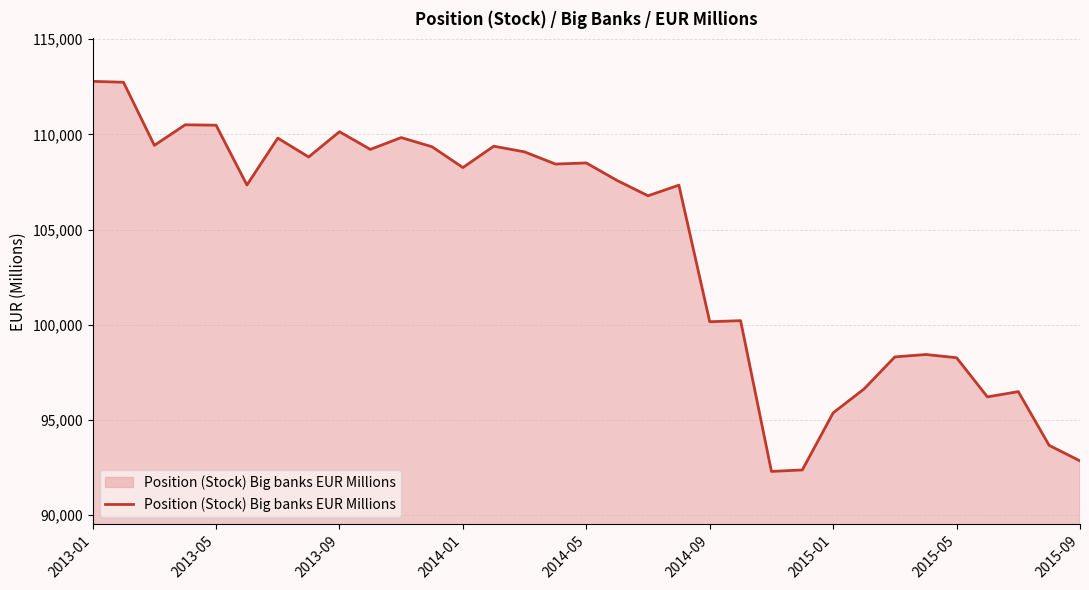

What is the greatest value displayed?

112783